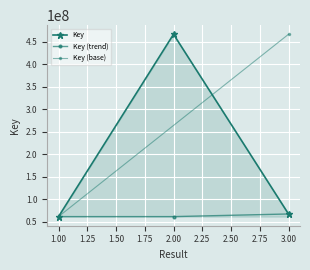

What is the value of the 3rd point from the left?

67472309